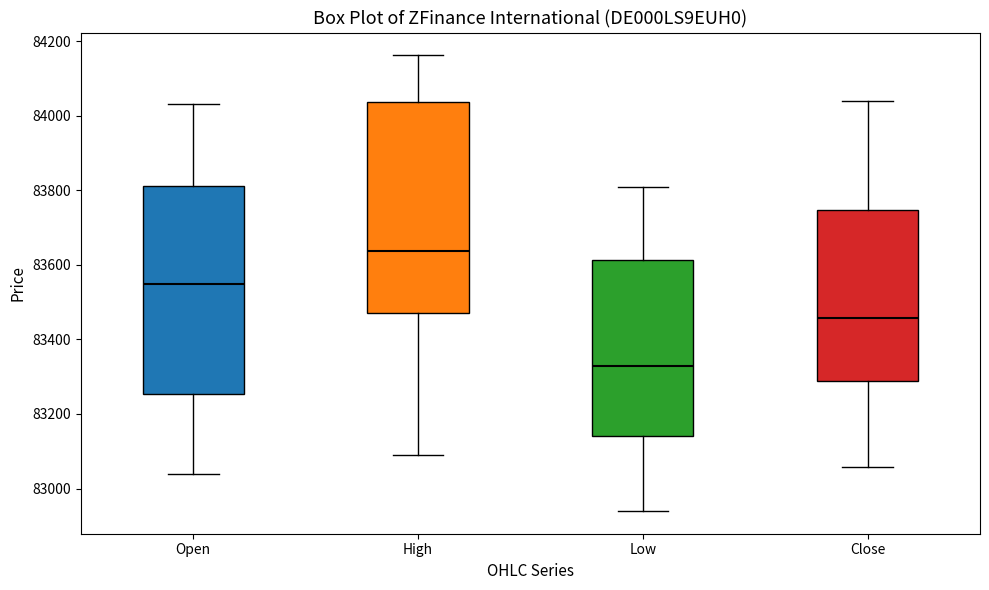

Where does the upper whisker of the box for High end on the y-axis? The values are not printed on the chart, so give them approximately, as read against the axis.

84160